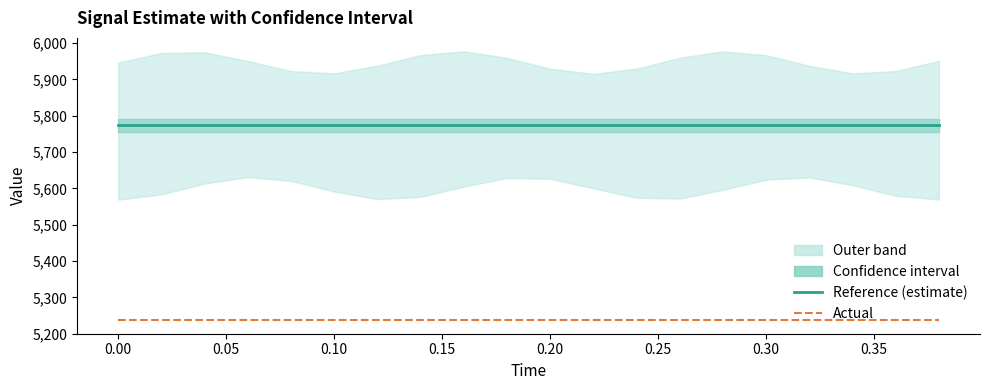

True or false: actual and reference cross at least once.

False